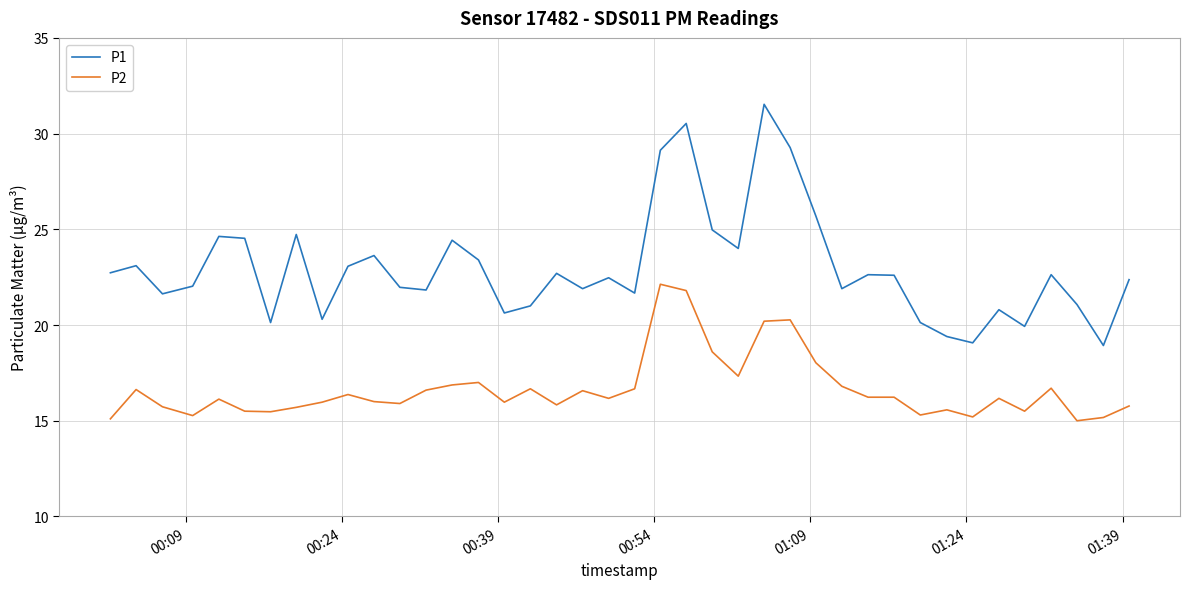

What is the difference between the maximum and minimum values in the P1 series?

12.6